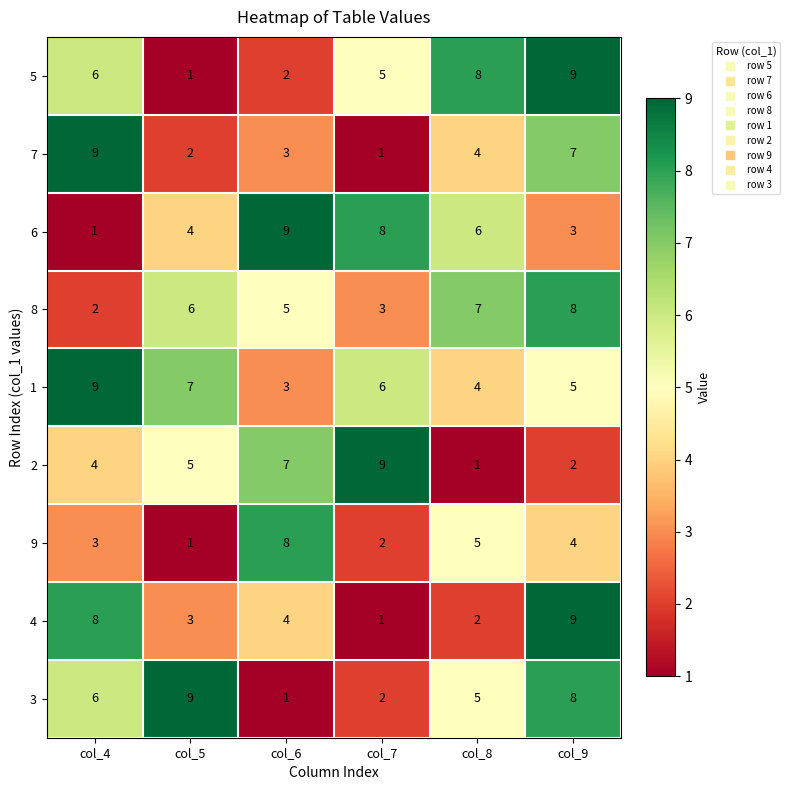

What is the difference between the second highest and minimum values in the 4 series?

7